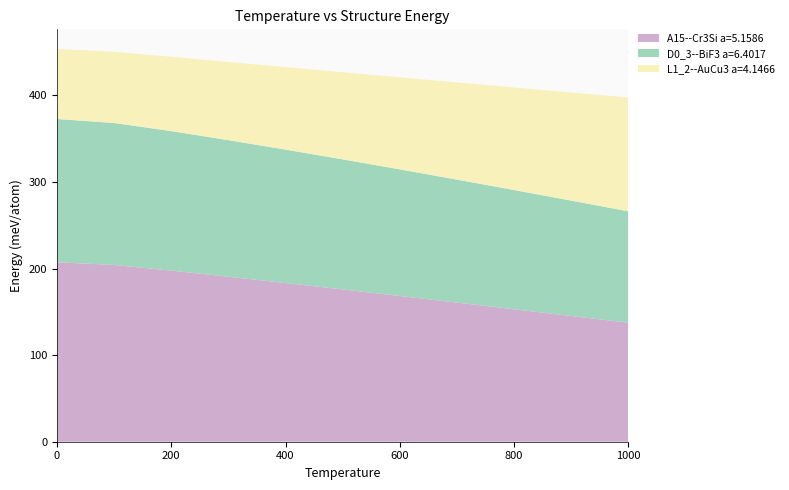

Reading left to right, transcribe all the data shown in this chart.

A15--Cr3Si a=5.1586: 0.0=207.3	100.0=204.1	200.0=197.6	300.0=190.5	400.0=183.3	500.0=175.8	600.0=168.3	700.0=160.7	800.0=153.0	900.0=145.2	1000.0=137.5
D0_3--BiF3 a=6.4017: 0.0=165.4	100.0=163.9	200.0=161.1	300.0=157.7	400.0=154.1	500.0=150.2	600.0=146.2	700.0=142.0	800.0=137.7	900.0=133.2	1000.0=128.6
L1_2--AuCu3 a=4.1466: 0.0=80.9	100.0=82.2	200.0=85.8	300.0=90.3	400.0=95.3	500.0=100.6	600.0=106.3	700.0=112.2	800.0=118.4	900.0=124.8	1000.0=131.4